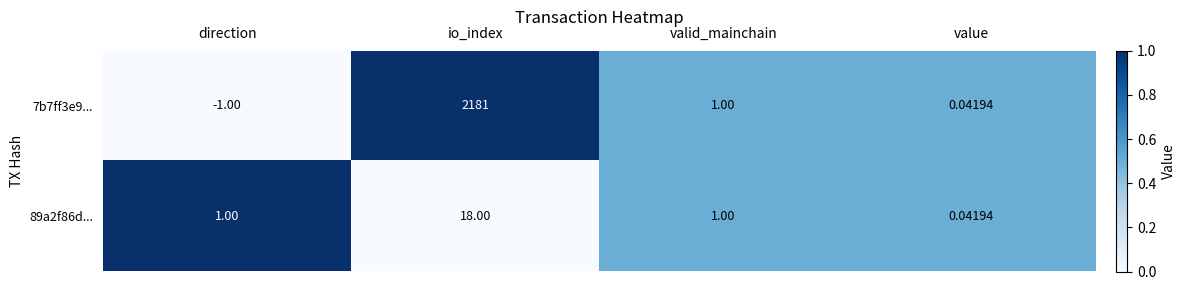

At which label does 7b7ff3e9... reach its minimum?

direction